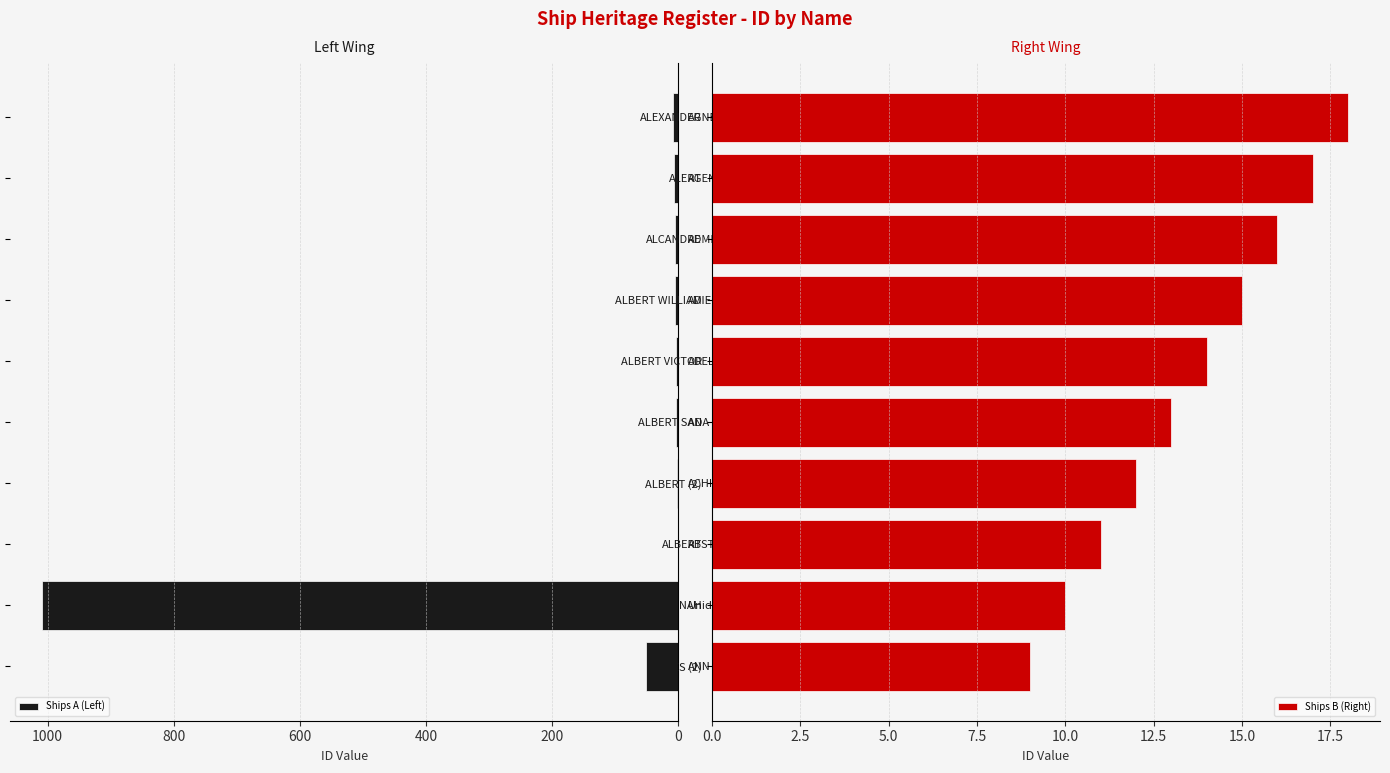

What is the greatest value displayed?

1009